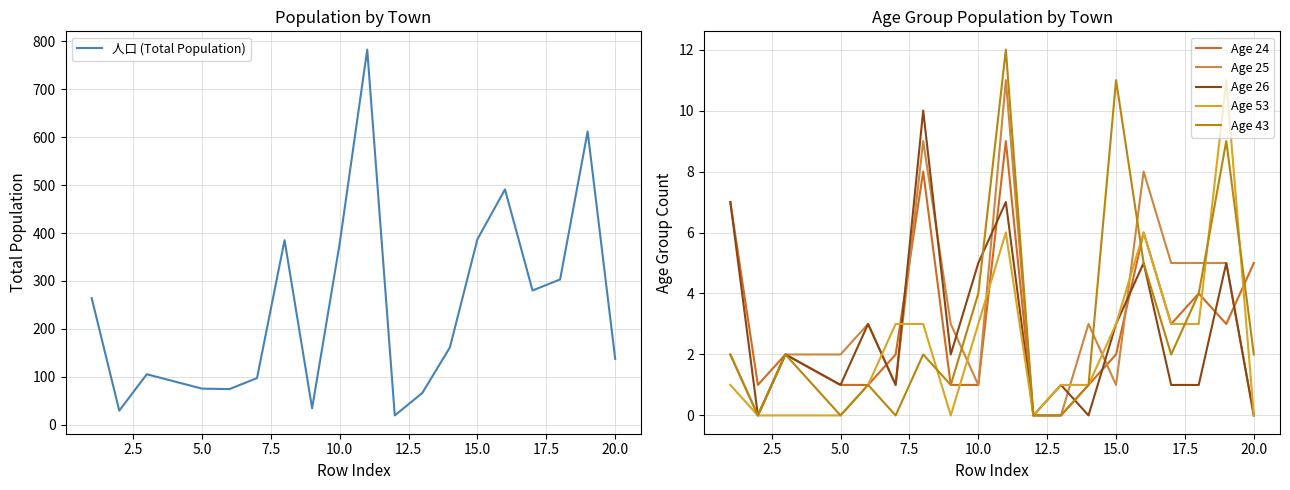

How many interior local valleys does the Age 43 series have?

5